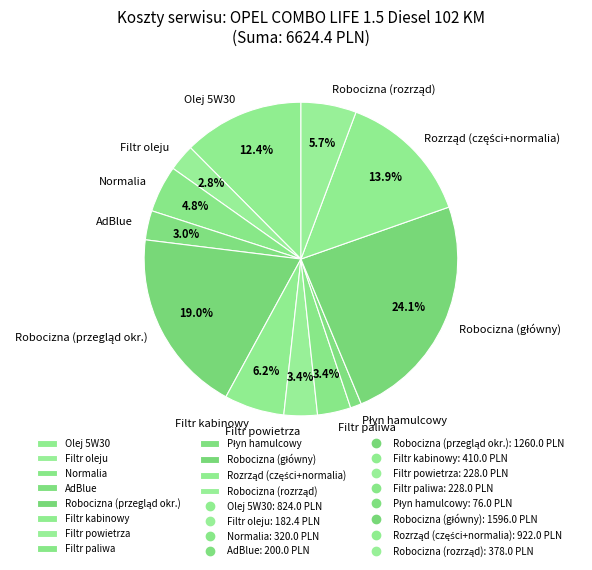

What percentage is NOT represented by Olej 5W30?

87.6%